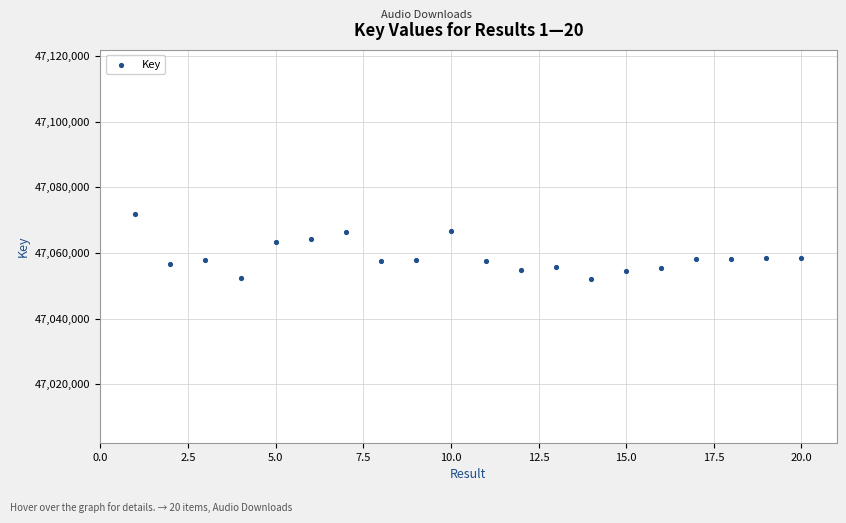

What is the range of X values (max minus min)?

19